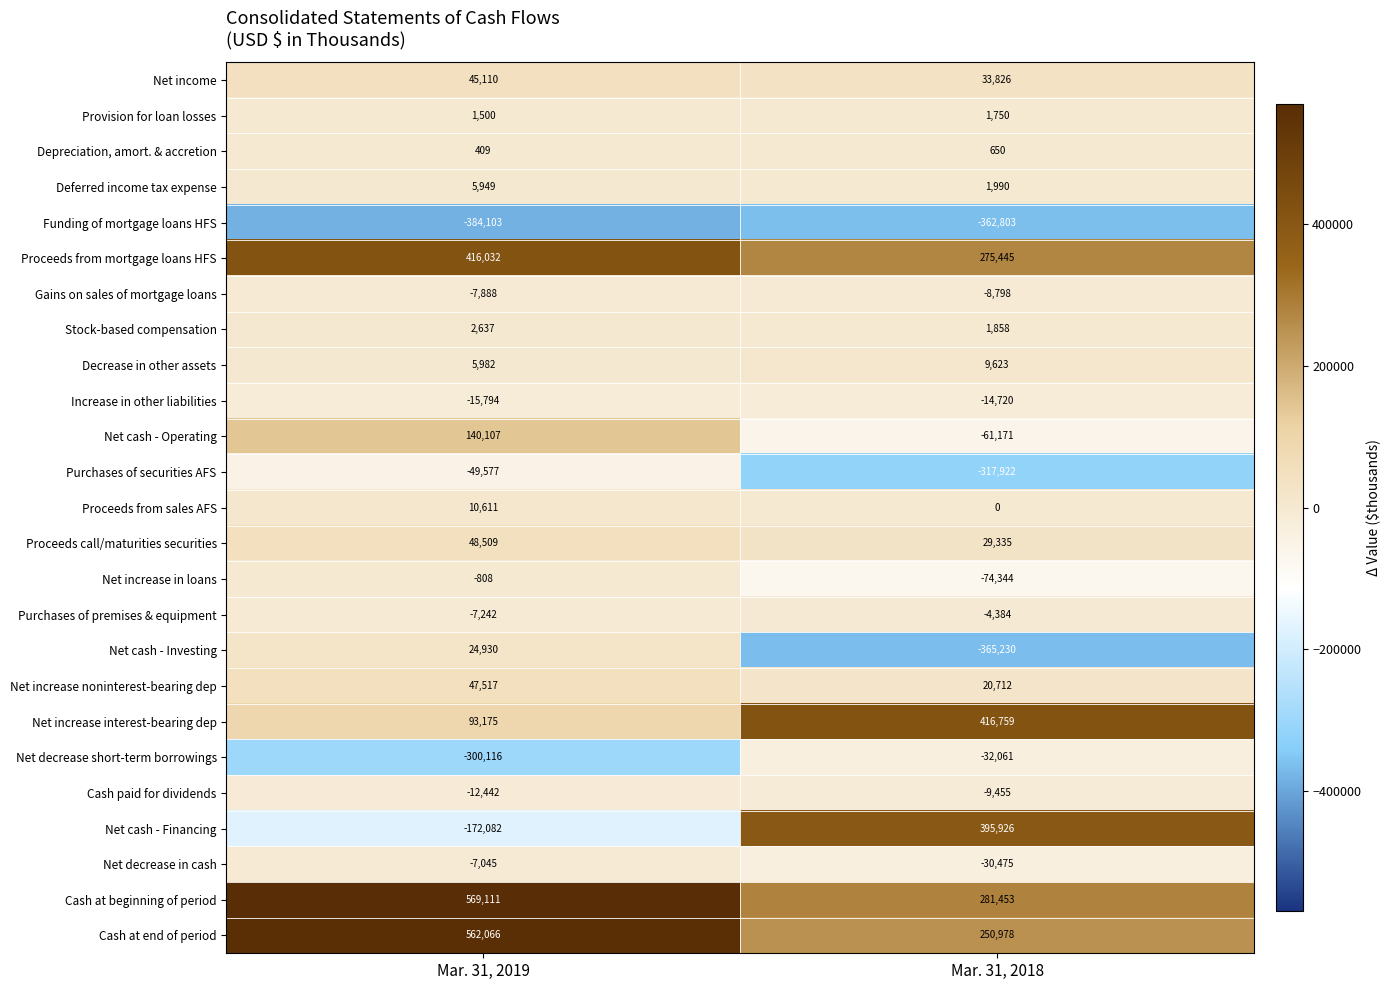

What is the difference between the Cash at end of period values at Mar. 31, 2019 and Mar. 31, 2018?

311088